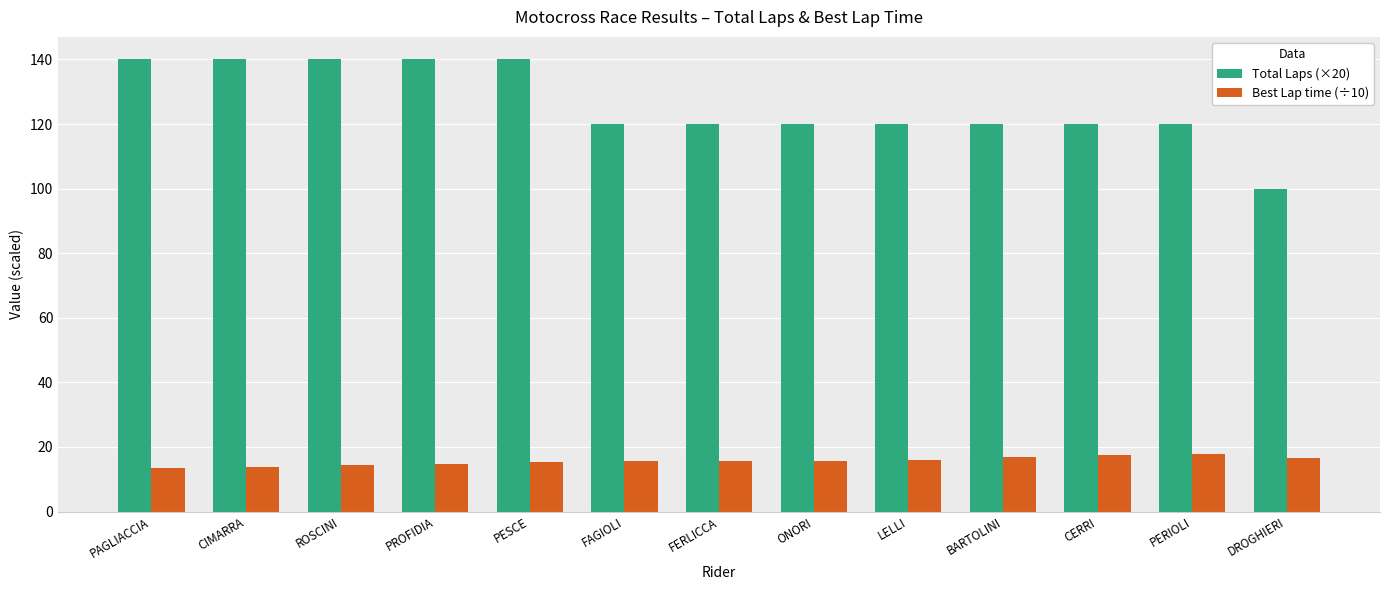

At PAGLIACCIA, list the series in order from smallest to largest.

Best Lap time (÷10), Total Laps (×20)